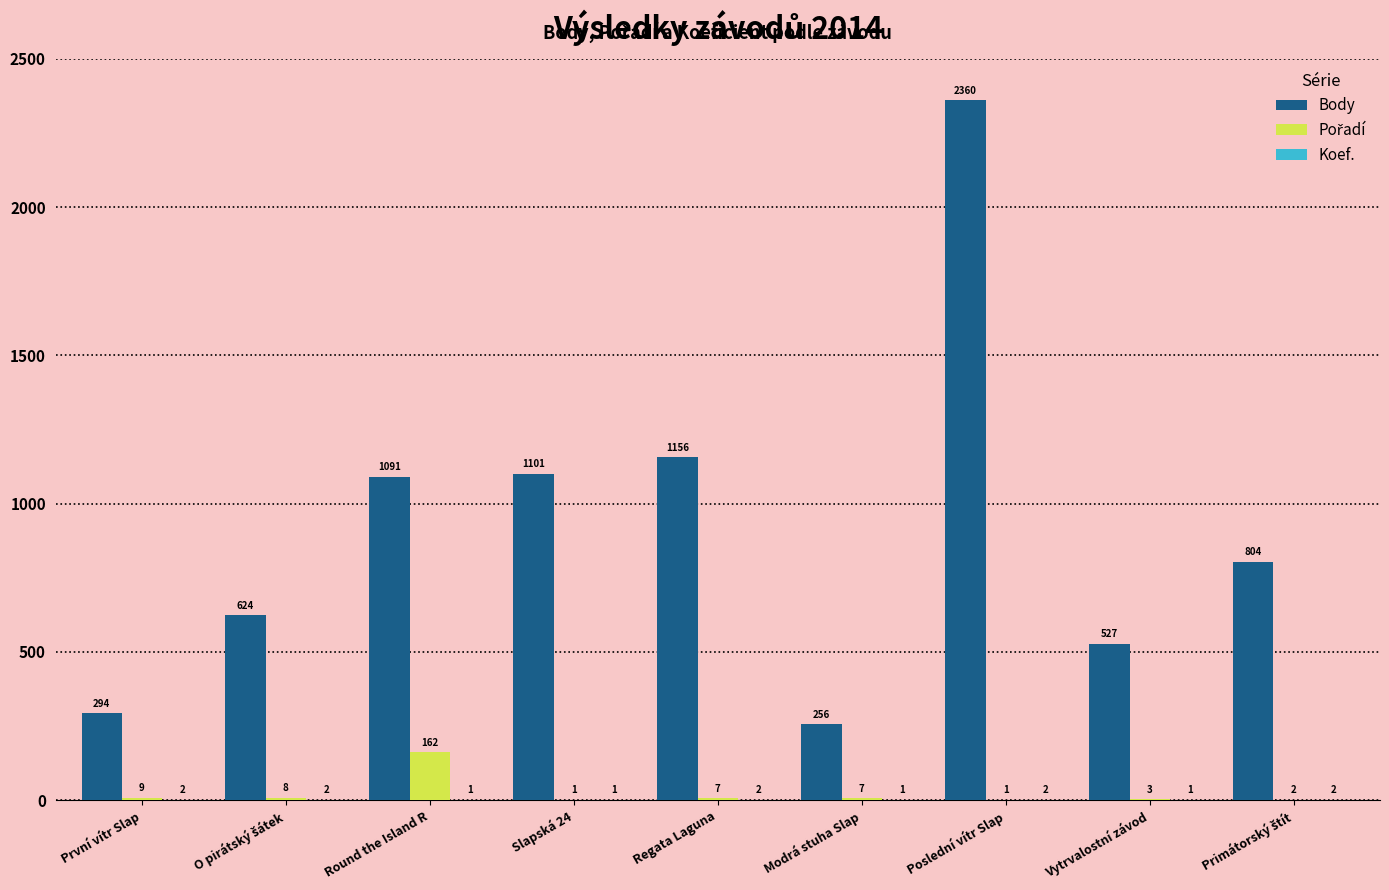

Which series has the largest total across all categories?

Body